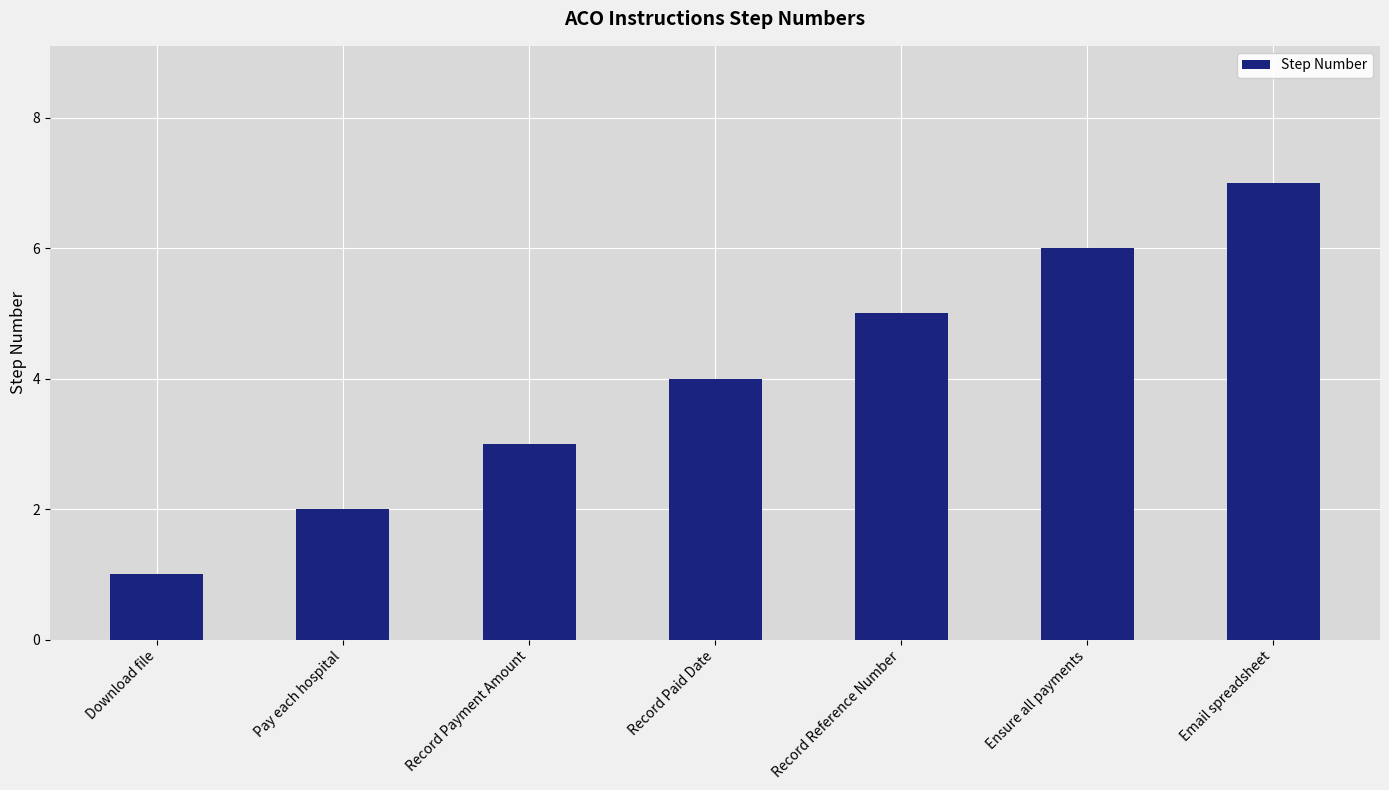

Between Pay each hospital and Ensure all payments, which is larger?

Ensure all payments